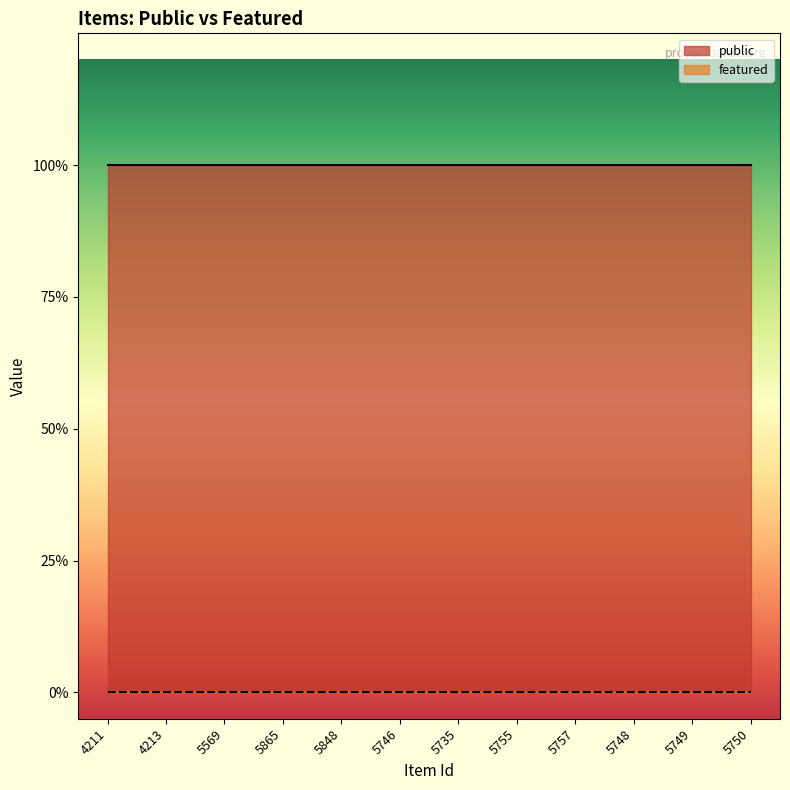

Reading left to right, what are all the values shown in this chart?

public: 4211=1	4213=1	5569=1	5865=1	5848=1	5746=1	5735=1	5755=1	5757=1	5748=1	5749=1	5750=1
featured: 4211=0	4213=0	5569=0	5865=0	5848=0	5746=0	5735=0	5755=0	5757=0	5748=0	5749=0	5750=0